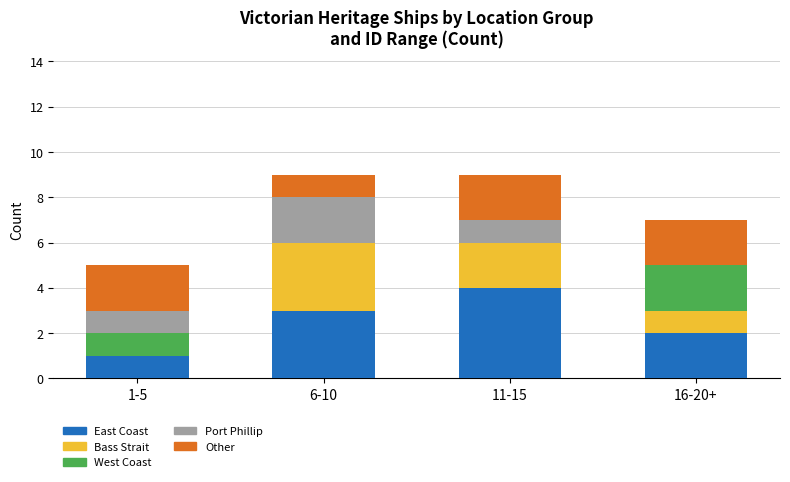

The value of East Coast at 1-5 is 2. True or false?

False